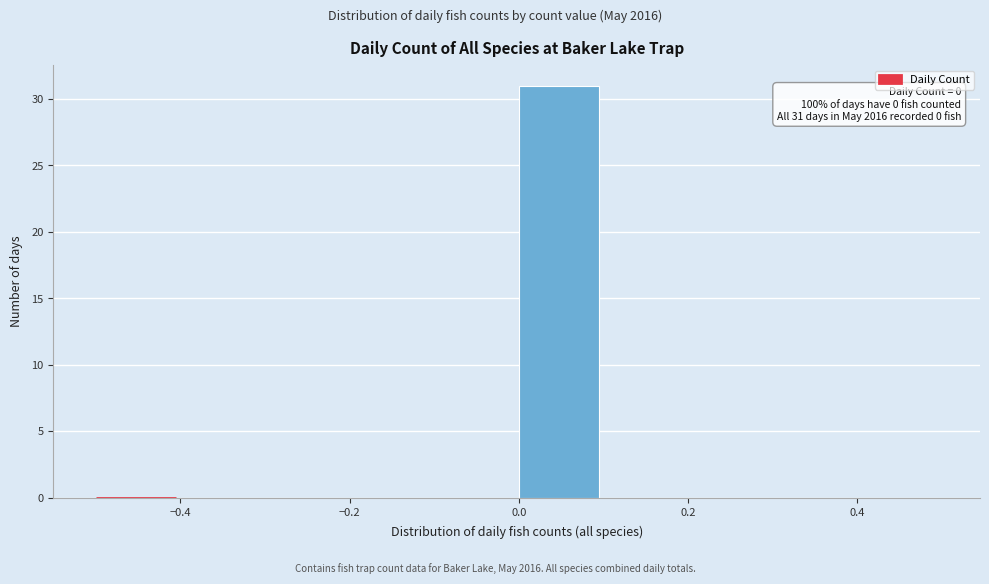

Over which range of the x-axis is the bar tallest?

0.0 to 0.1